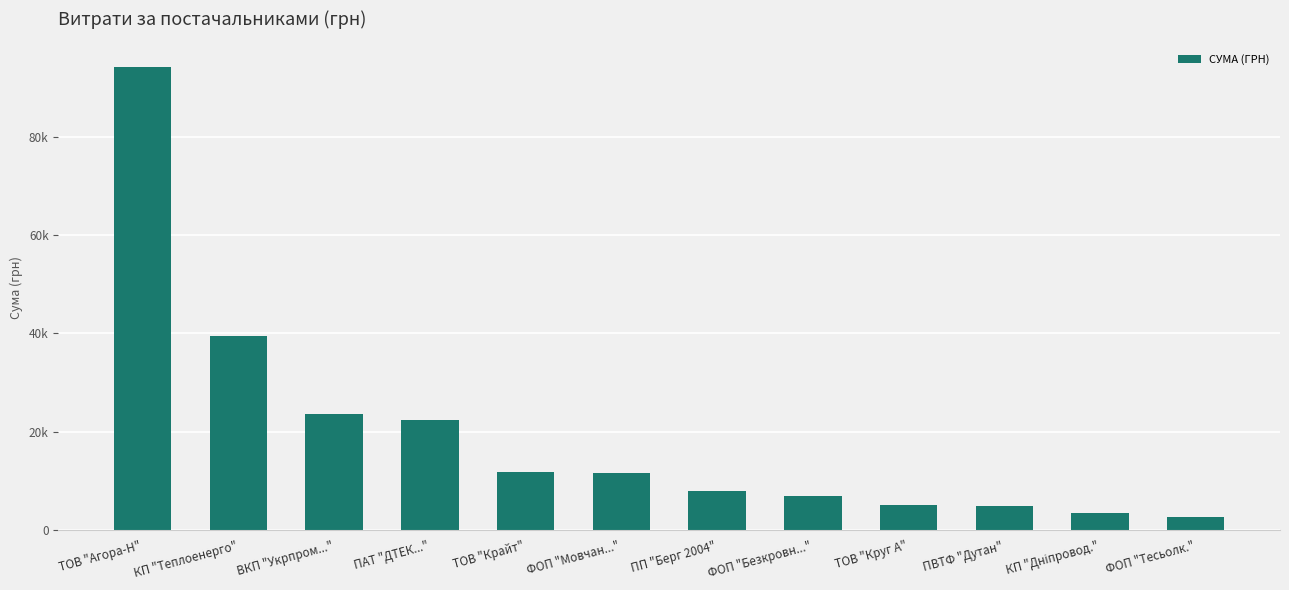

What is the change in value from ТОВ "Агора-Н" to ТОВ "Крайт"?

-82202.7